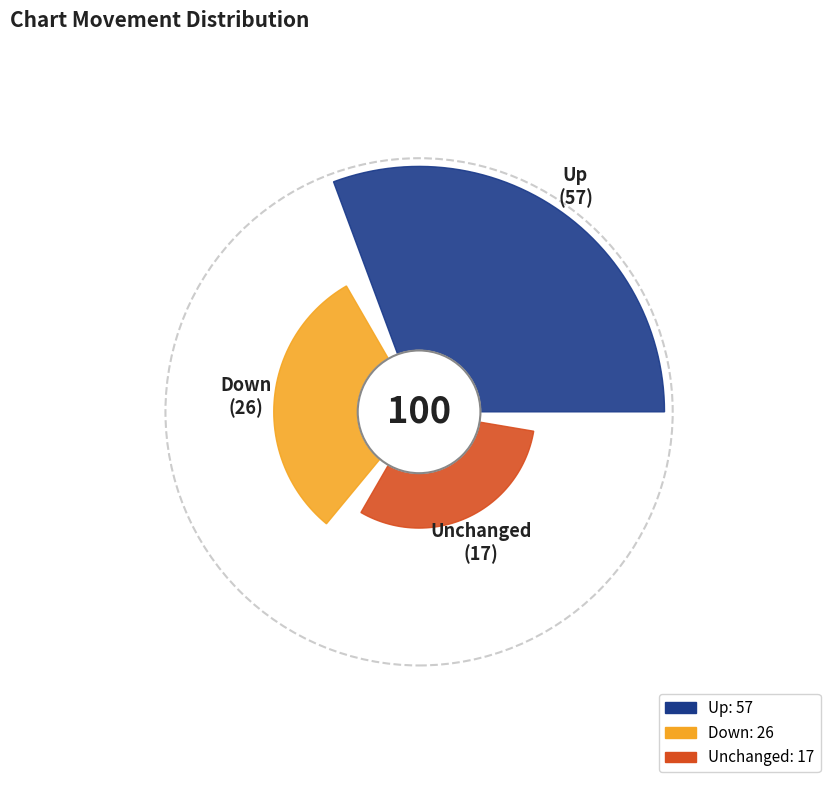

Which has a higher value, up or -?

up